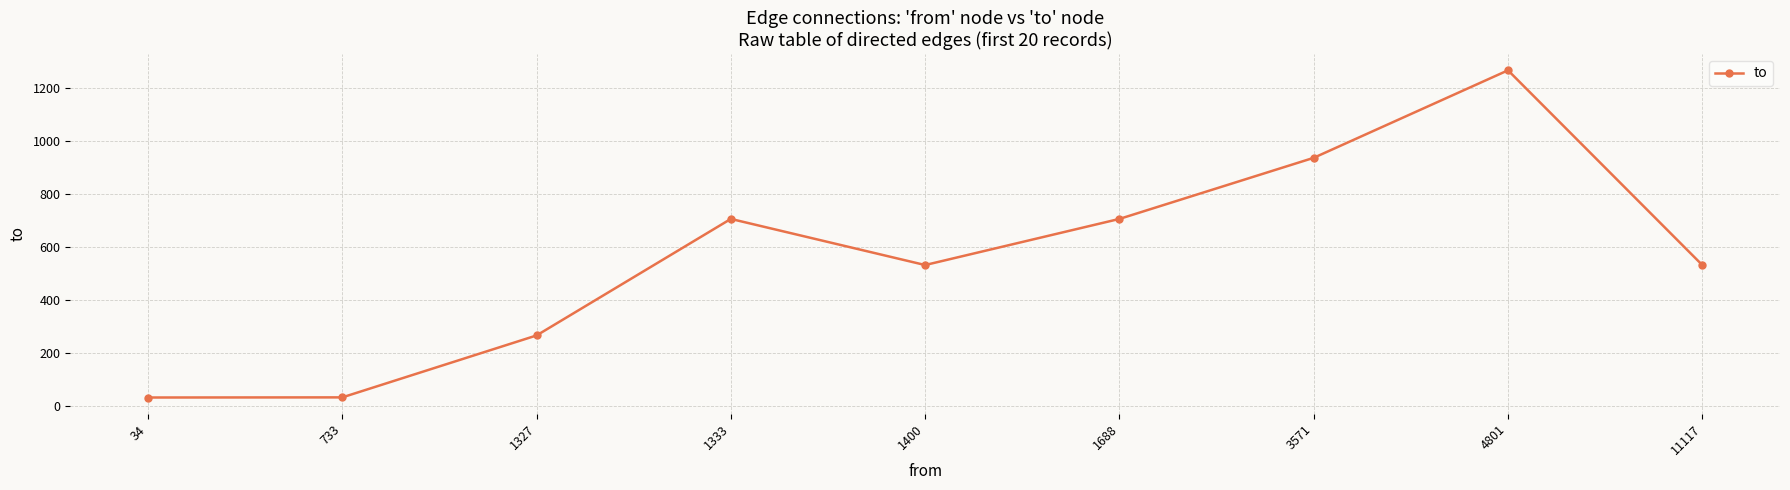

What is the difference between the values at 3571 and 1327?

668.8